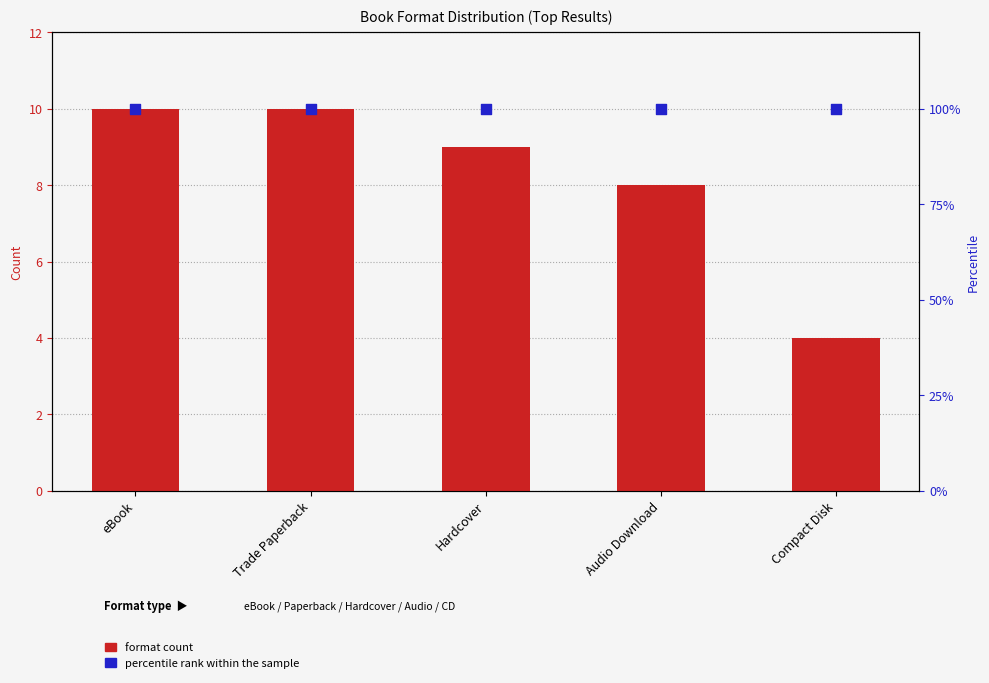

Which series reaches the maximum Y coordinate?

percentile rank within the sample